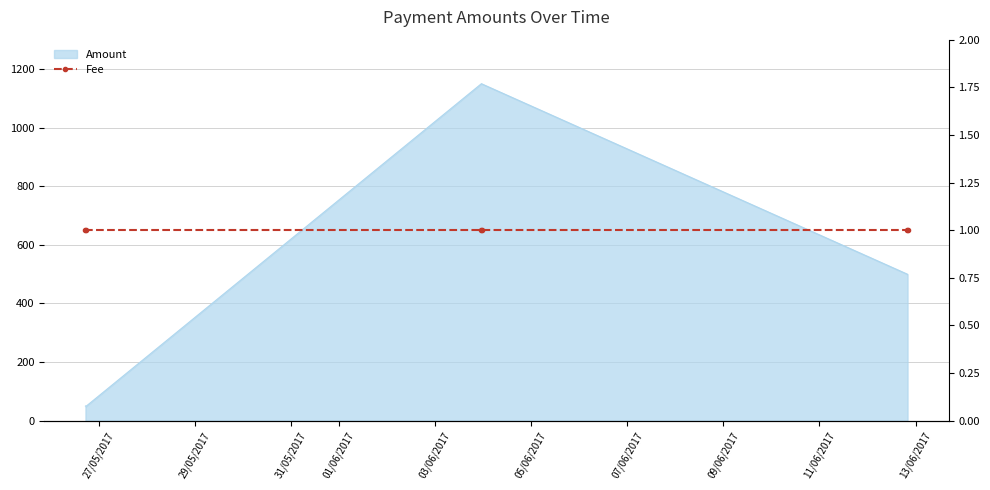

At which category does the chart reach its peak across all series?

2017-06-03 23:12:40